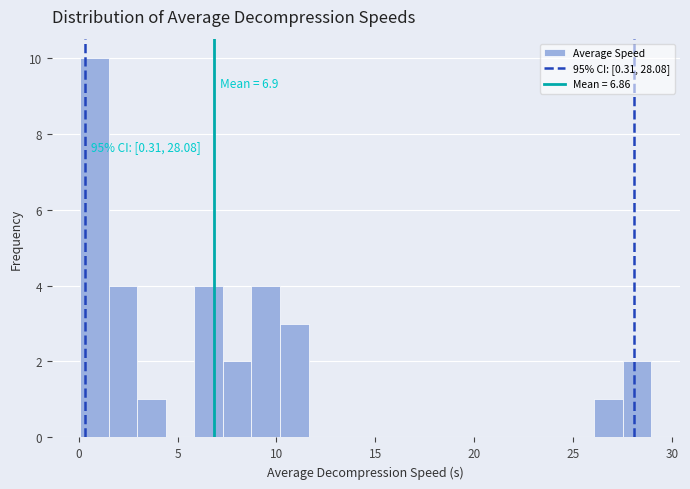

Read against the x-axis, roughly where is the centre of the tallest bar?

1.0